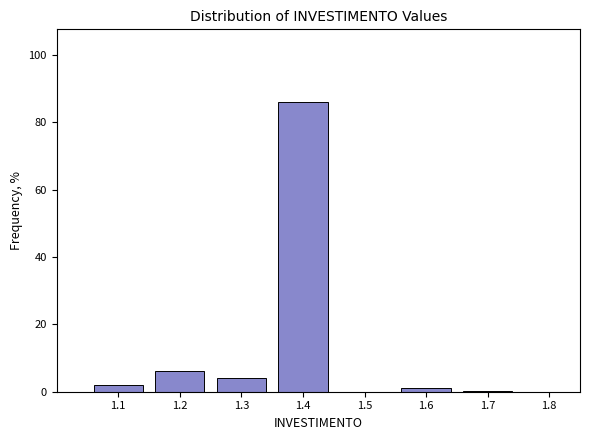

Reading left to right, what are all the values shown in this chart?

1.1=2.1	1.2=6.3	1.3=4.2	1.4=86.1	1.6=1.1	1.7=0.3